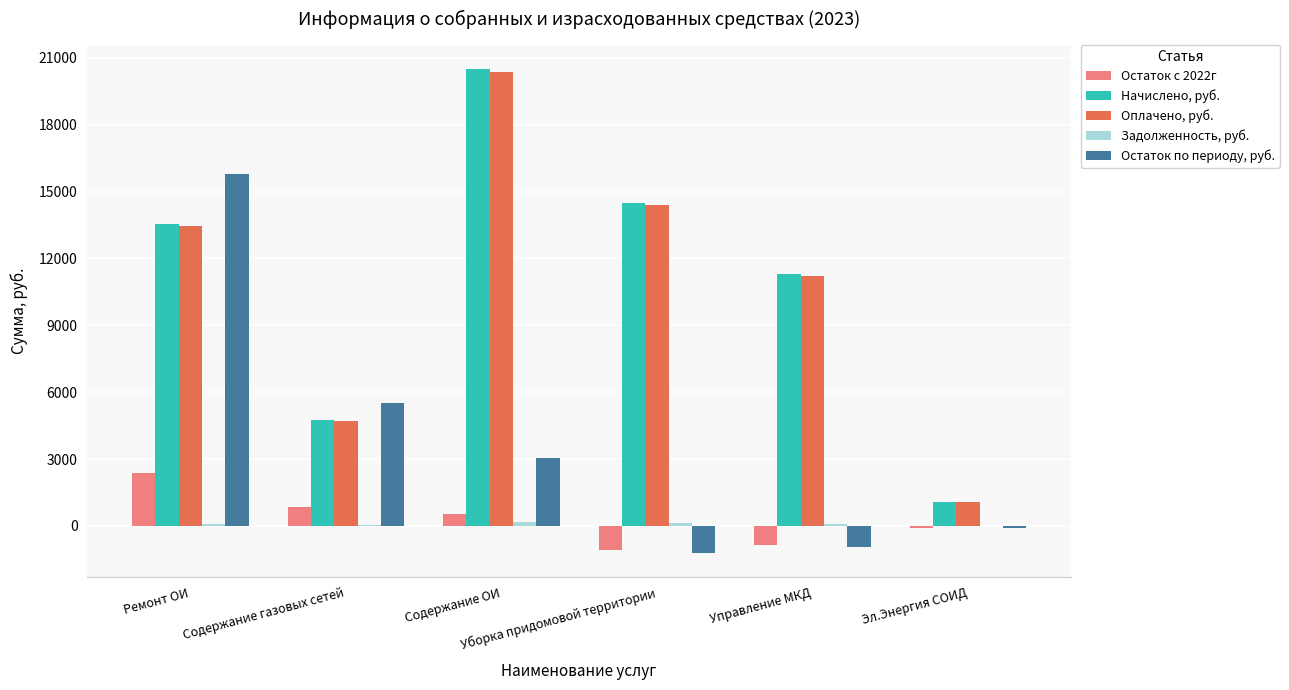

What is the sum of all Остаток по периоду, руб. values?

22161.1